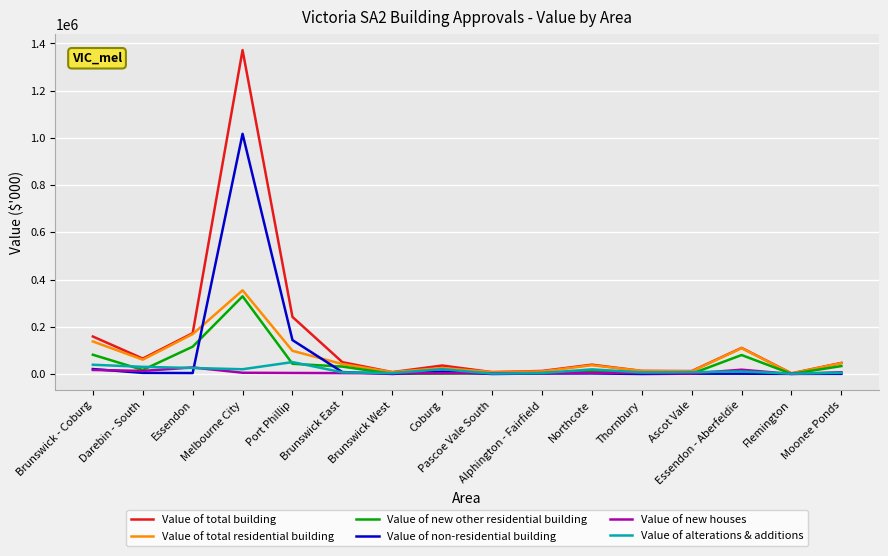

Which series has the largest total across all categories?

Value of total building